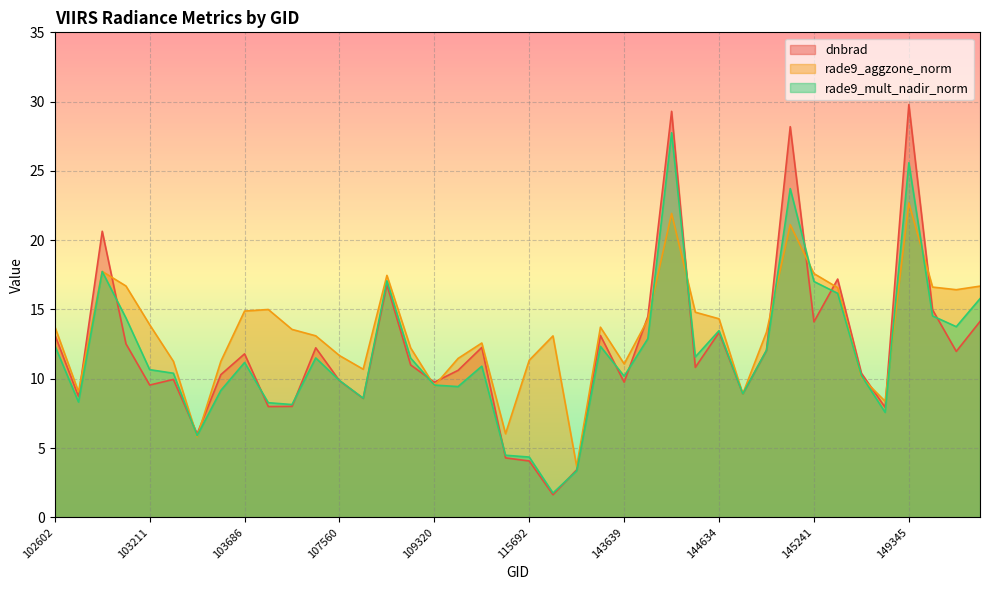

At 145027, list the series in order from largest to smallest.

rade9_aggzone_norm, rade9_mult_nadir_norm, dnbrad